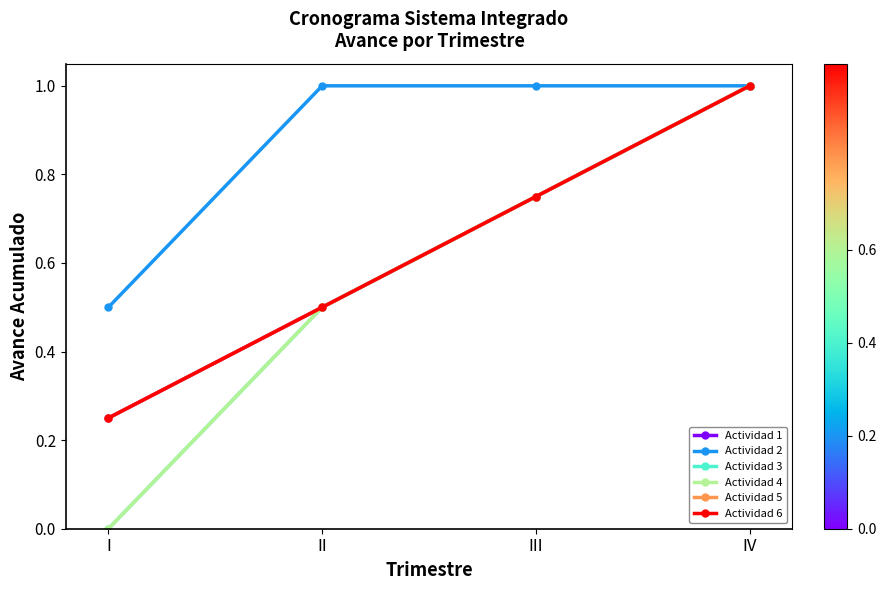

Which category has the lowest value in the Actividad 6 series?

I